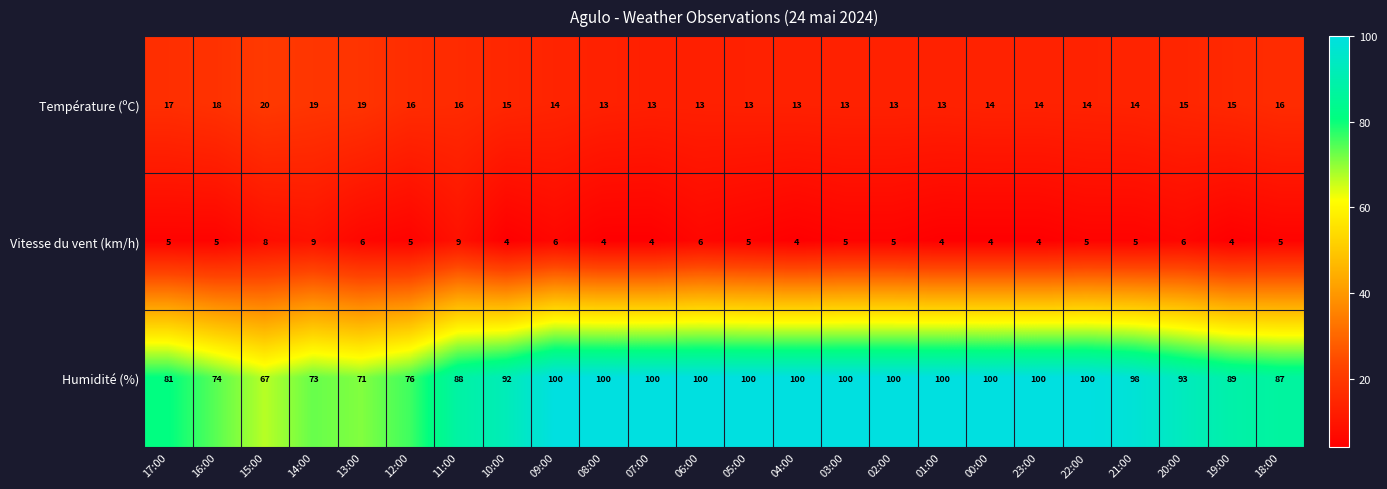

What is the lowest value of the Humidité (%) series?

67